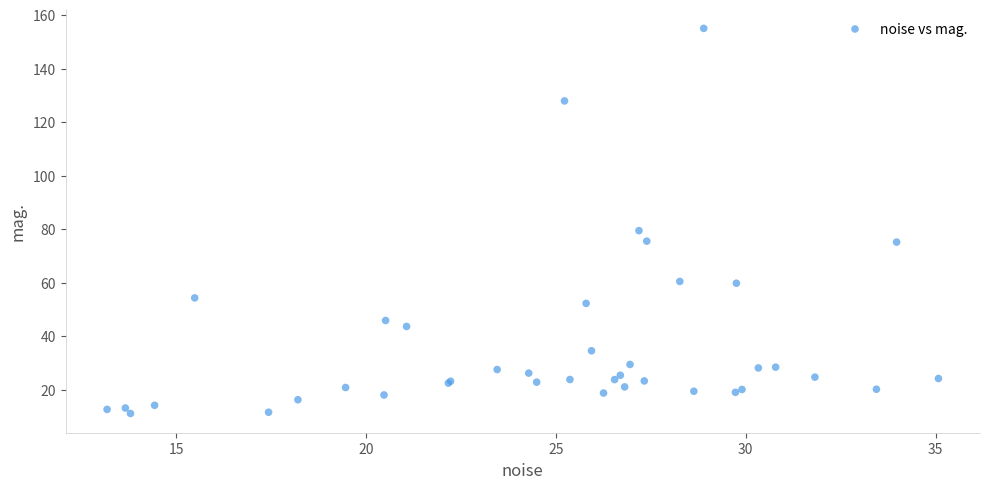

What Y value in the scatter plot is closest to 83?

79.4